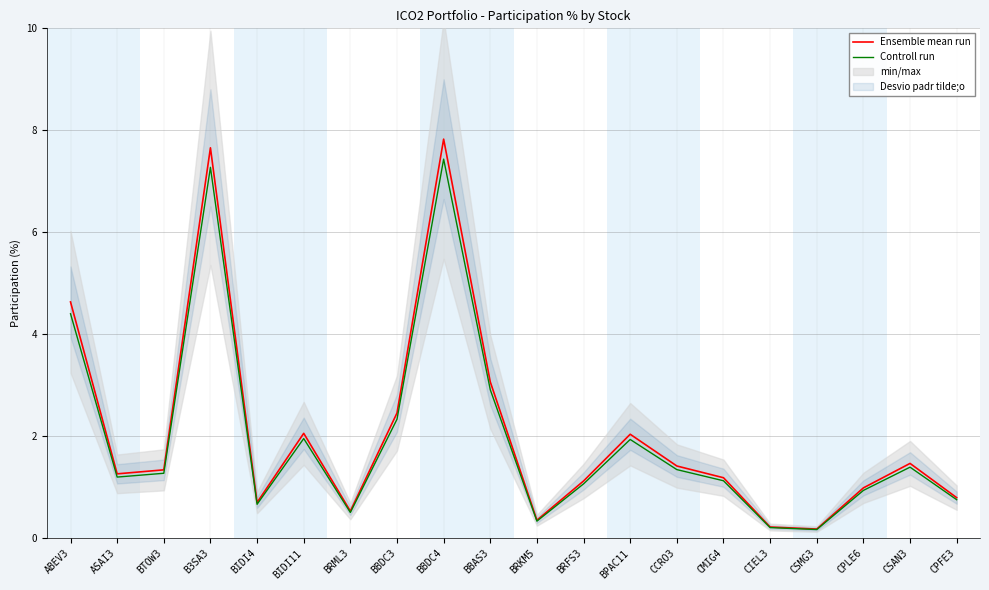

Which series changed the most between ASAI3 and CPFE3?

Ensemble mean run